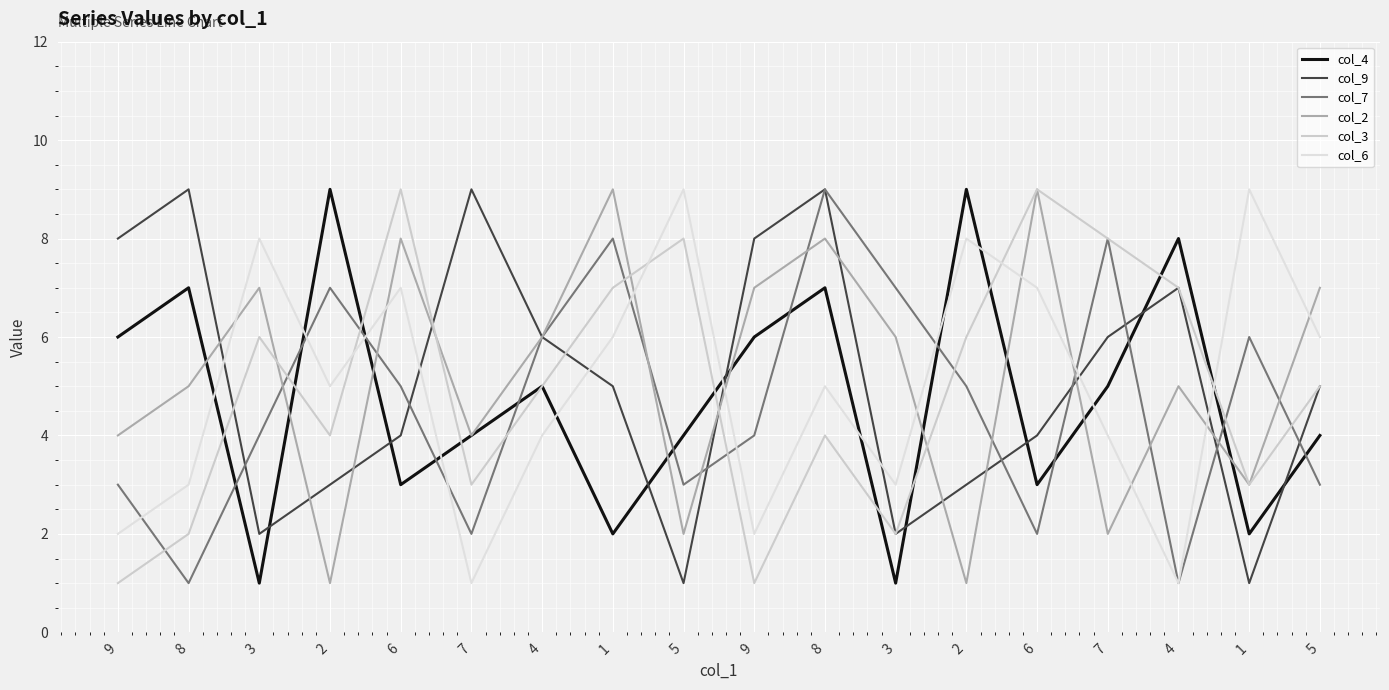

Reading left to right, list all the values displayed in this chart.

col_4: 6	7	1	9	3	4	5	2	4	6	7	1	9	3	5	8	2	4
col_9: 8	9	2	3	4	9	6	5	1	8	9	2	3	4	6	7	1	5
col_7: 3	1	4	7	5	2	6	8	3	4	9	7	5	2	8	1	6	3
col_2: 4	5	7	1	8	4	6	9	2	7	8	6	1	9	2	5	3	7
col_3: 1	2	6	4	9	3	5	7	8	1	4	2	6	9	8	7	3	5
col_6: 2	3	8	5	7	1	4	6	9	2	5	3	8	7	4	1	9	6